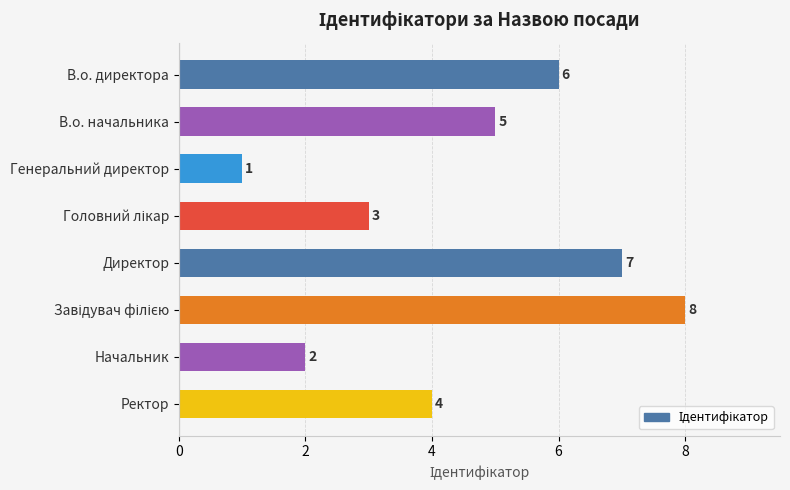

What is the difference between the second highest and minimum values?

6